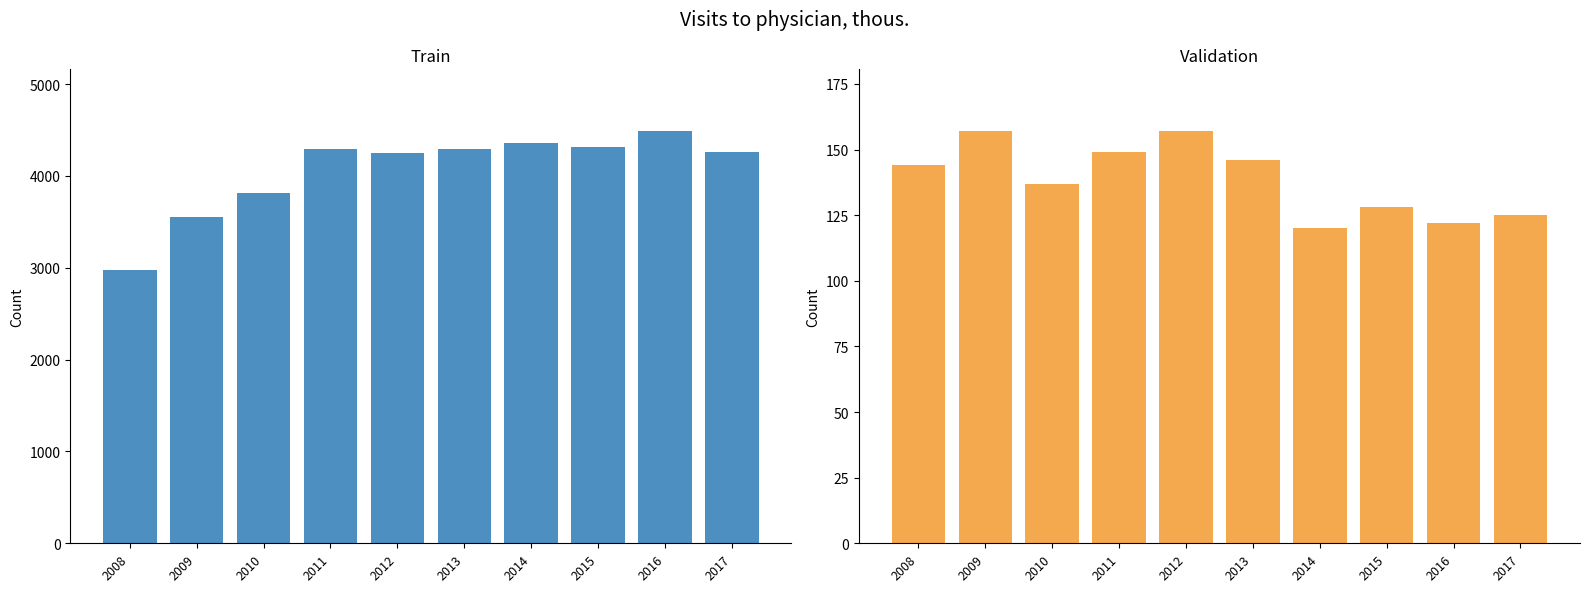

Between 2010 and 2014, which series saw the biggest shift?

Train